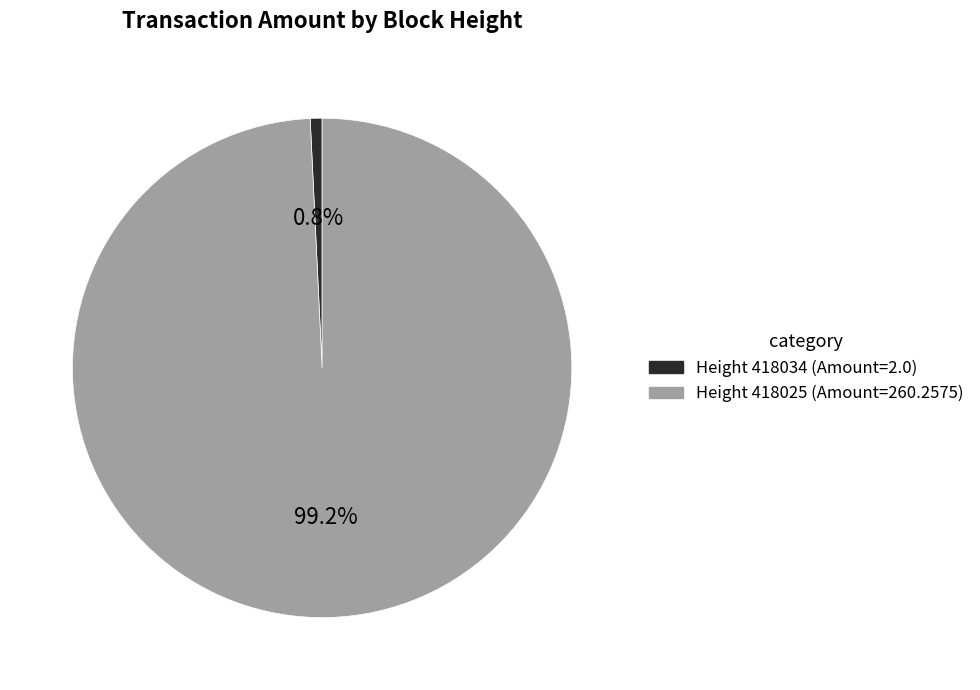

Does any single category account for the majority?

Yes